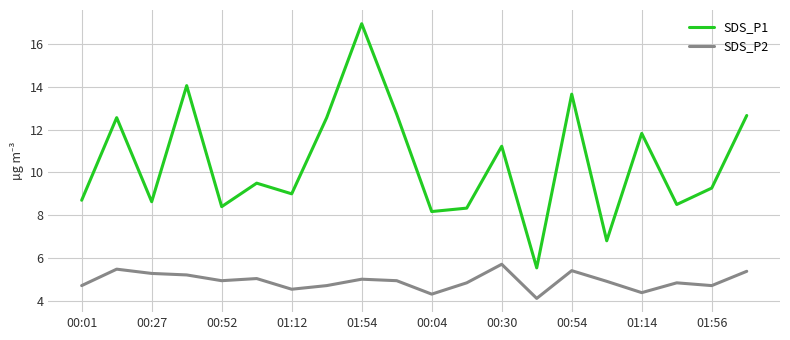

True or false: SDS_P1 and SDS_P2 cross at least once.

False